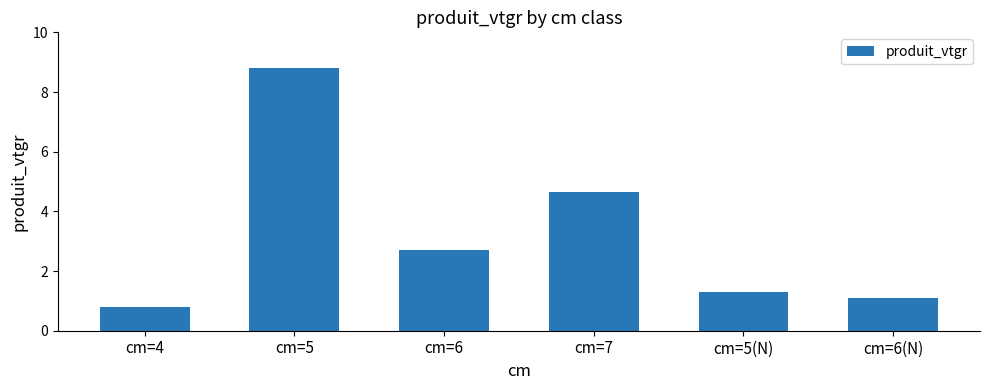

How many categories are shown in the chart?

6